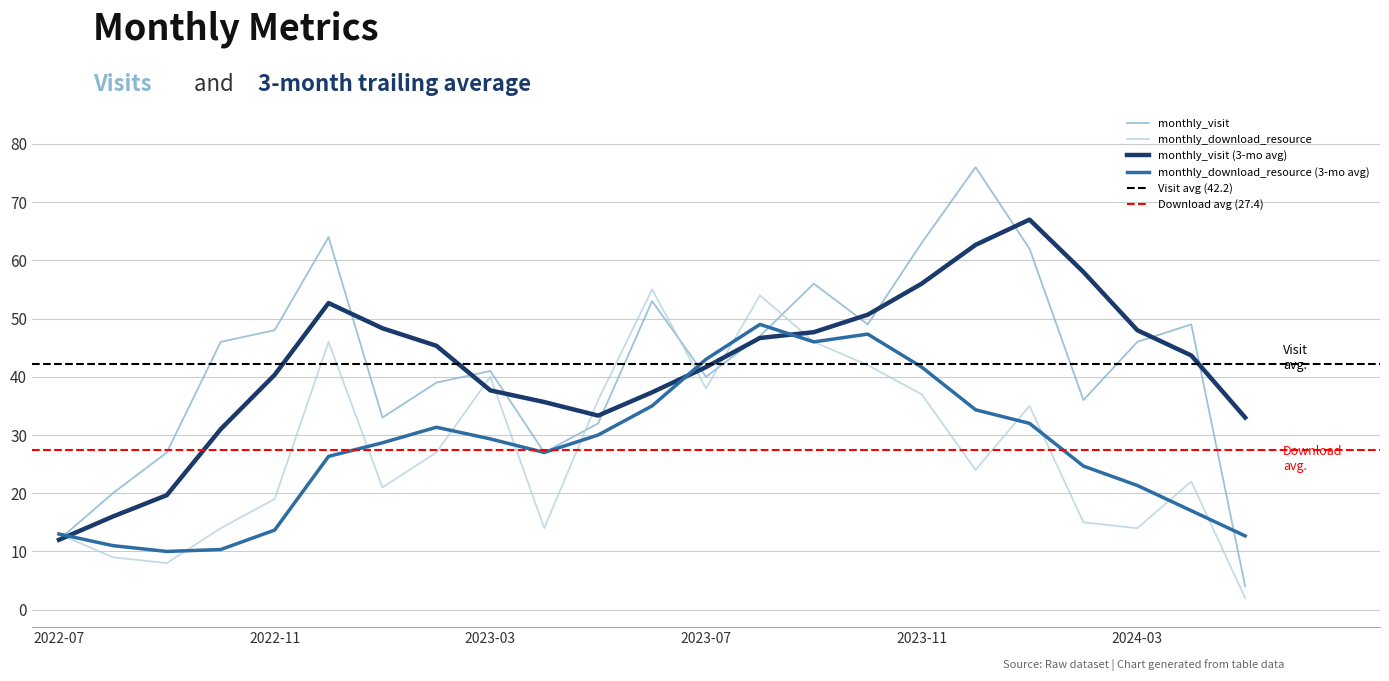

Reading left to right, list all the values displayed in this chart.

monthly_visit: 12	20	27	46	48	64	33	39	41	27	32	53	40	47	56	49	63	76	62	36	46	49	4
monthly_download_resource: 13	9	8	14	19	46	21	27	40	14	36	55	38	54	46	42	37	24	35	15	14	22	2